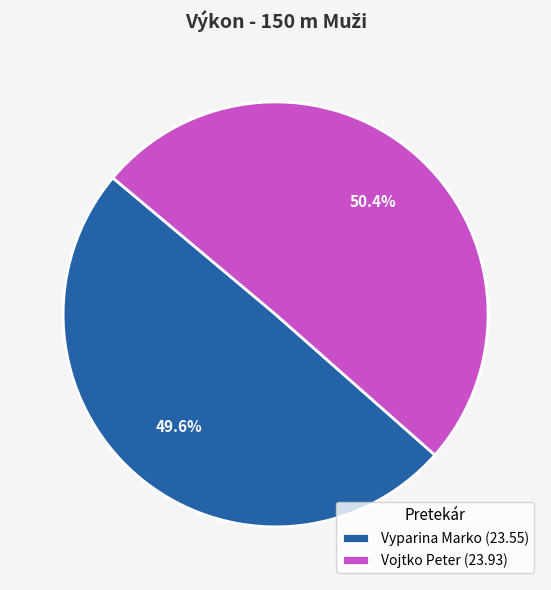

What portion of the pie excludes Vyparina Marko?

50.4%